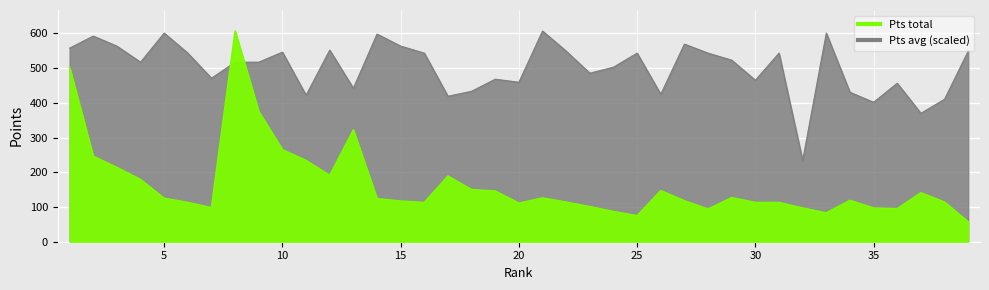

What is the difference between the maximum and second lowest values in the Pts total series?

532.0